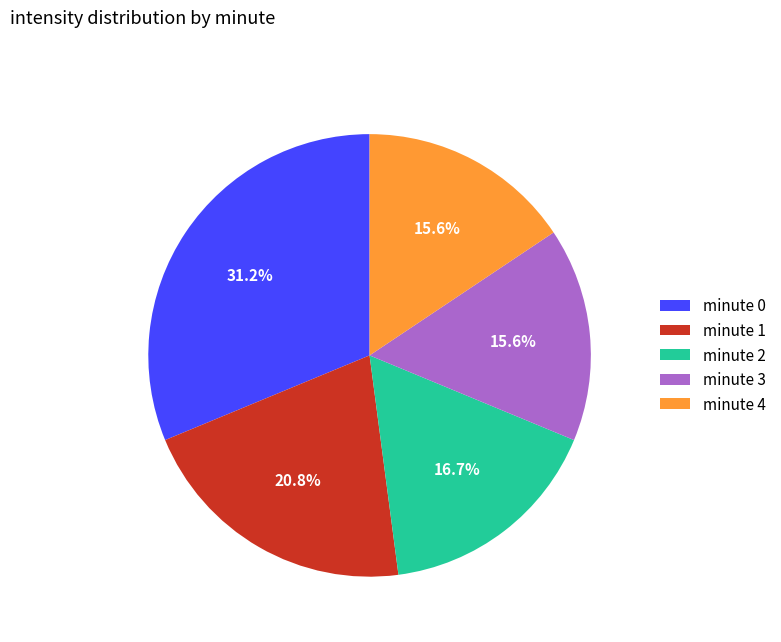

Does minute 0 account for over 50% of the chart?

No